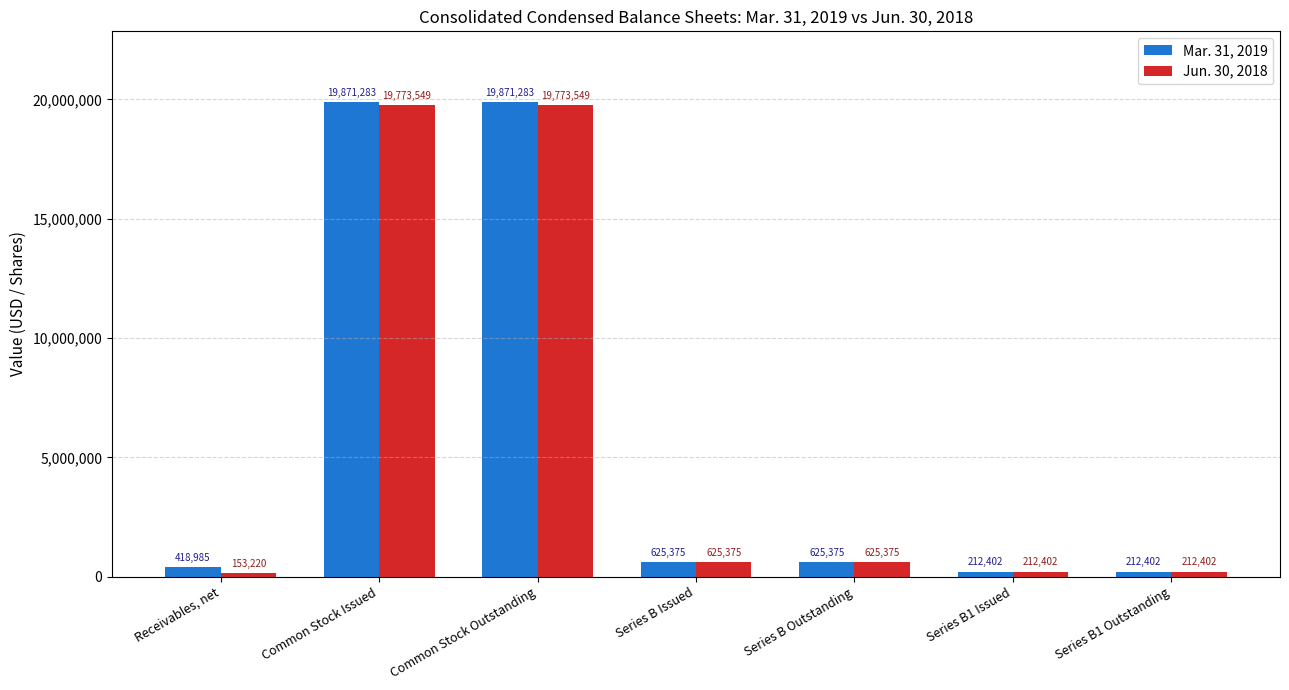

What position from the right is Series B1 Outstanding?

1